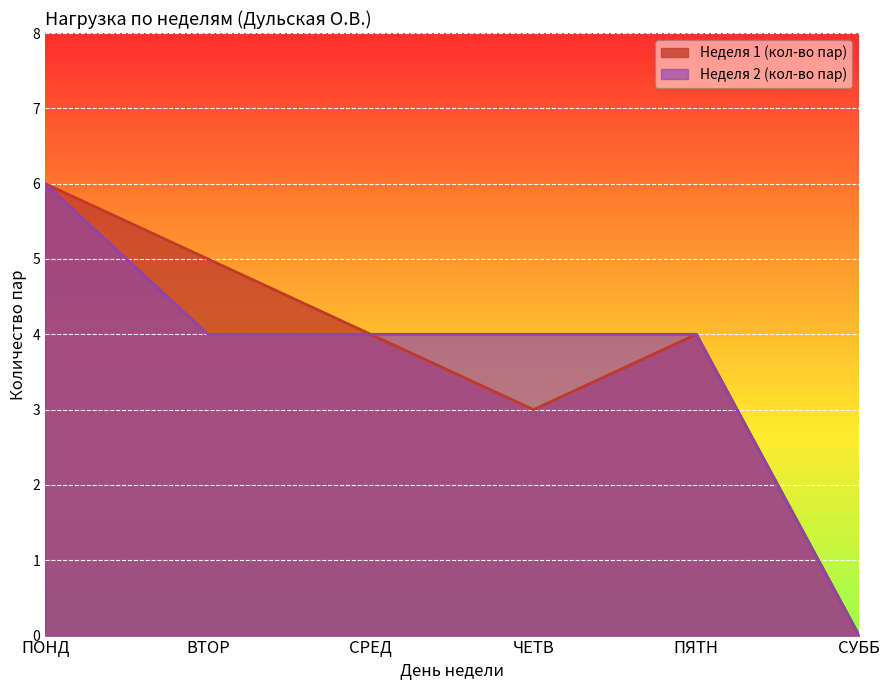

List the labels in order of Неделя 1 (кол-во пар) value, smallest first.

СУББ, ЧЕТВ, СРЕД, ПЯТН, ВТОР, ПОНД